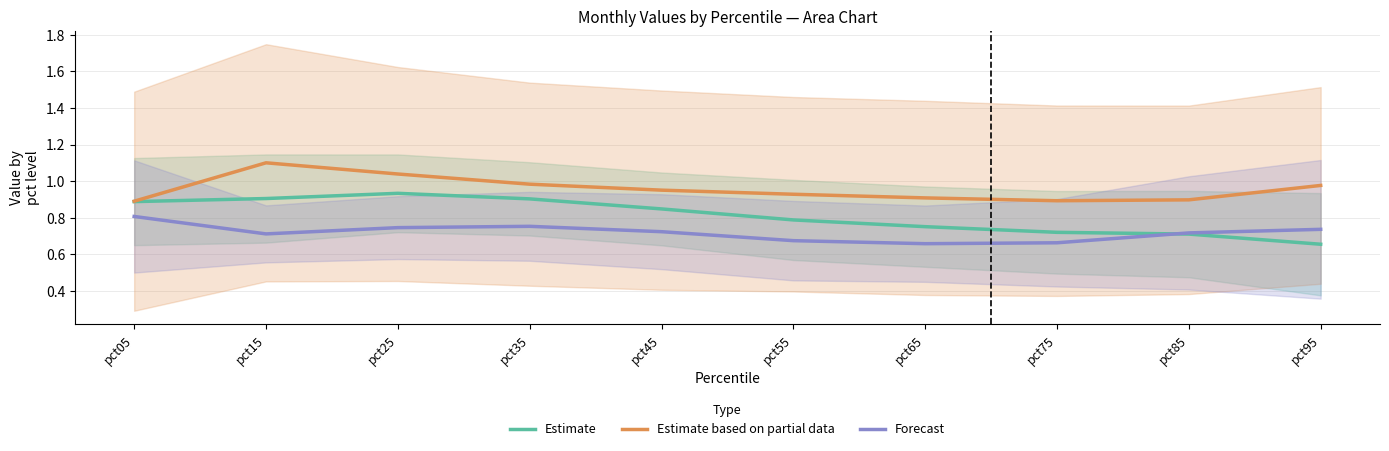

What is the total value across all series at pct95?

2.4